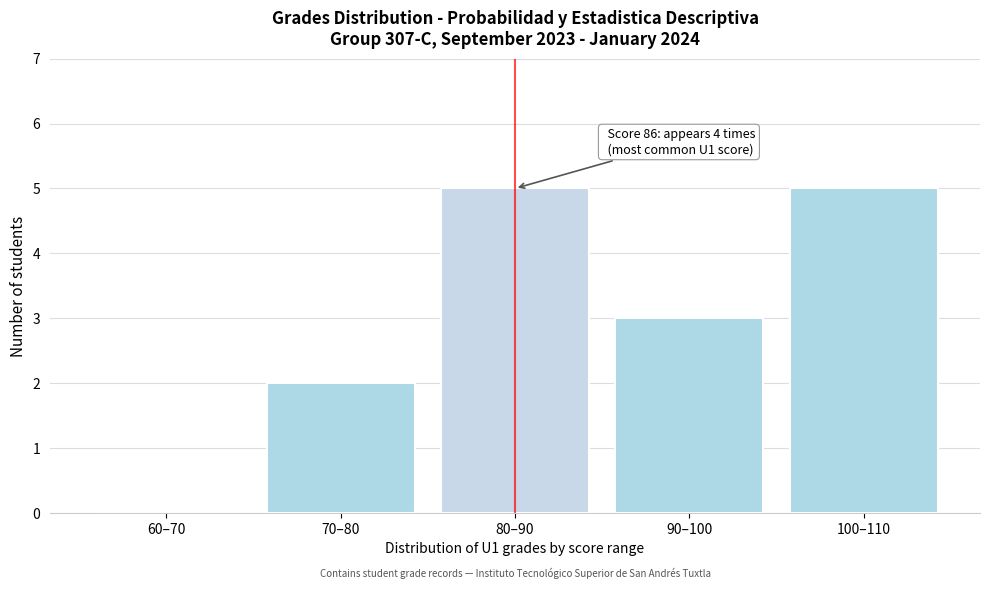

Reading left to right, transcribe all the data shown in this chart.

60–70=0	70–80=2	80–90=5	90–100=3	100–110=5